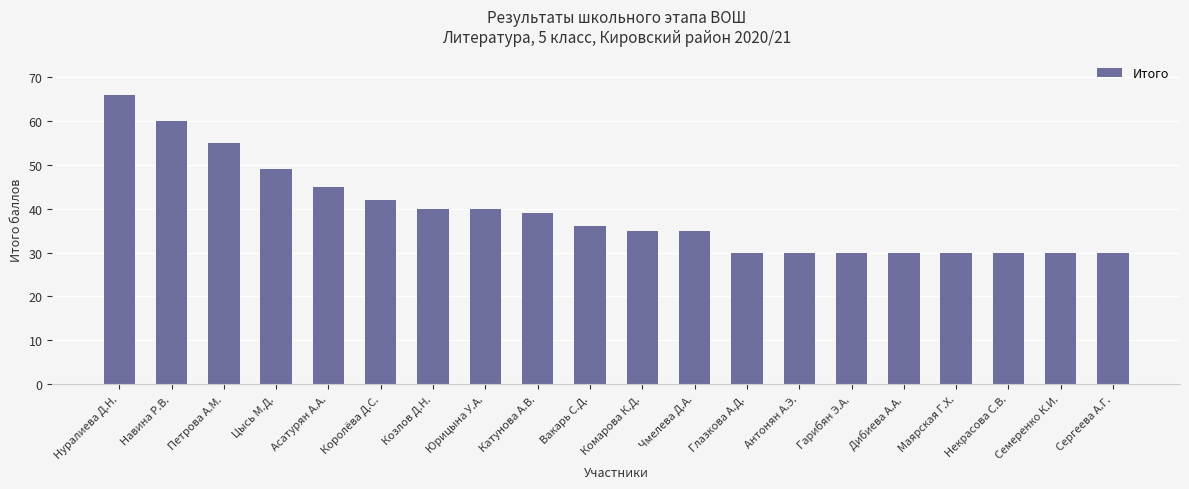

Where is the data nearest to the value 48?

Цысь М.Д.